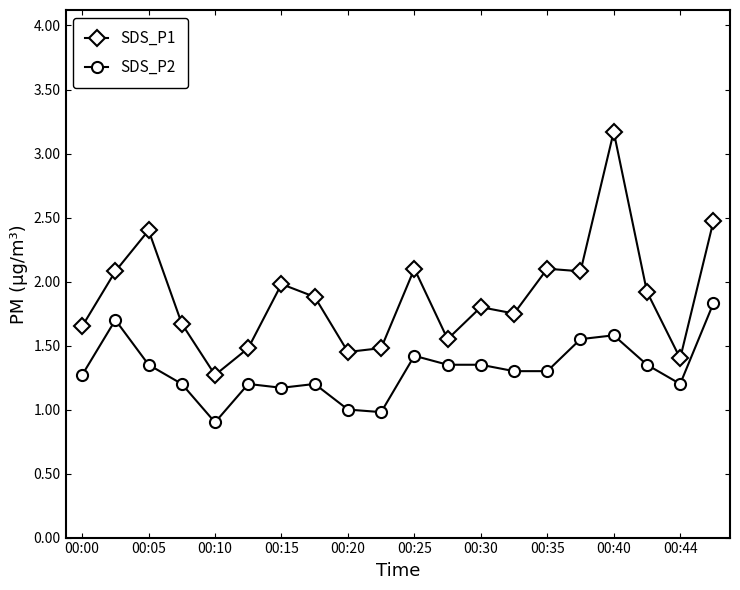

True or false: SDS_P2 and SDS_P1 intersect in this chart.

False